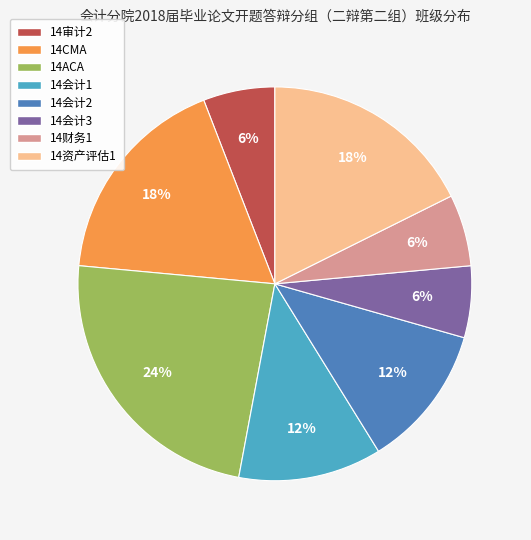

To the nearest percent, what is the average slice percentage?

12%